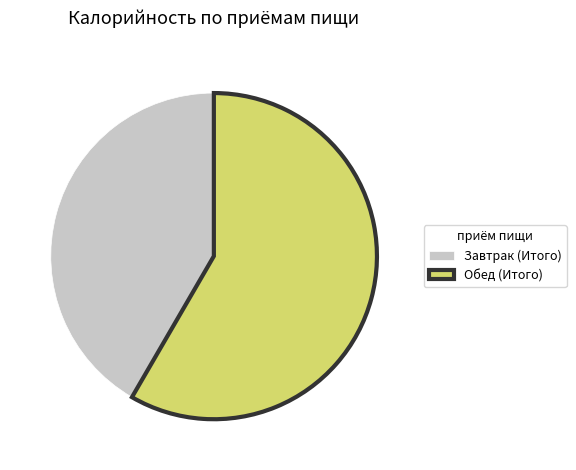

The Обед (Итого) slice represents 58% of the pie. True or false?

True